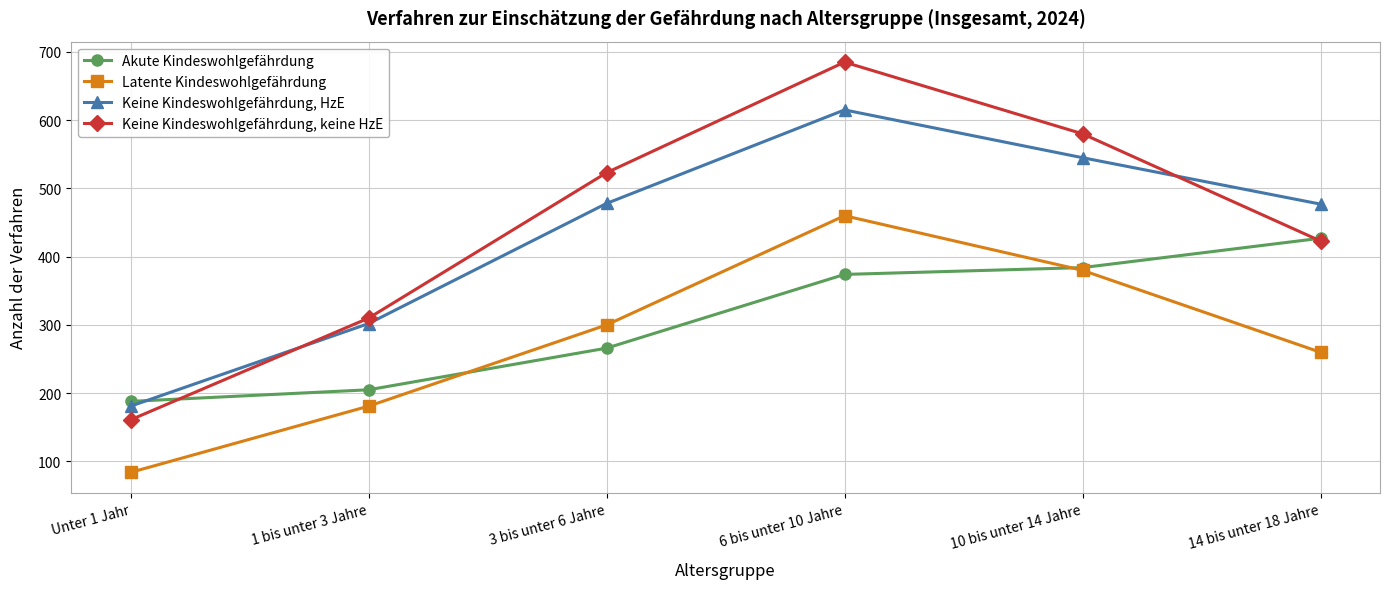

What is the minimum value shown in the chart?

84